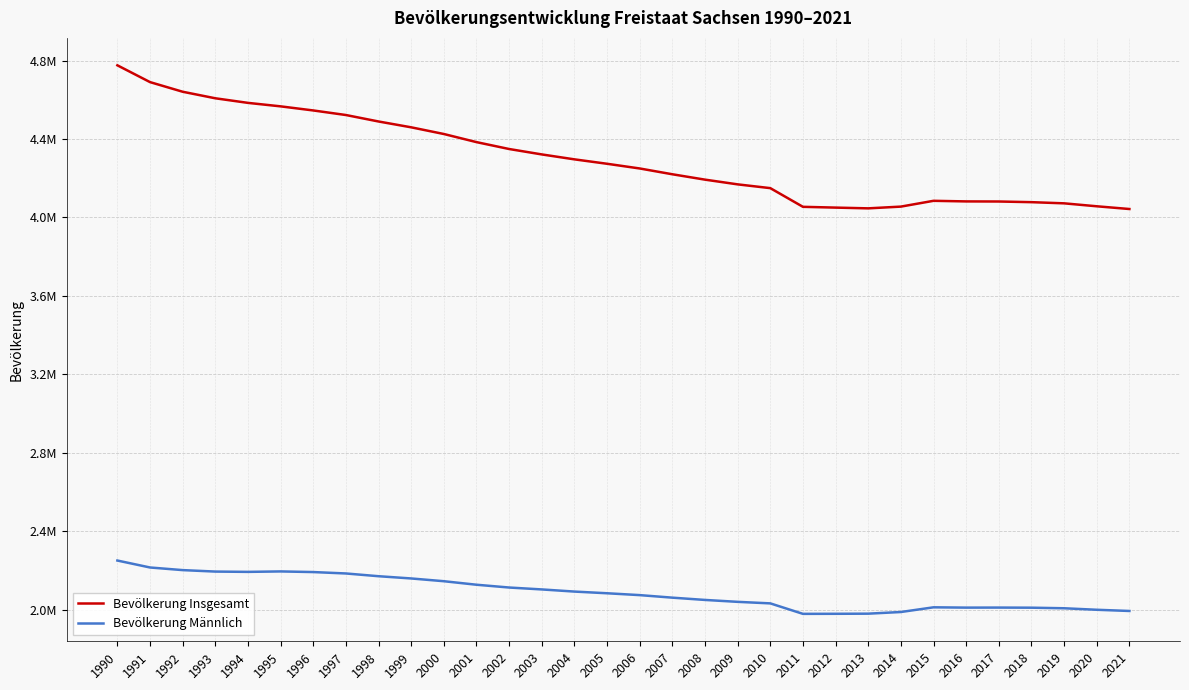

Which series has the widest spread of values?

Bevölkerung Insgesamt